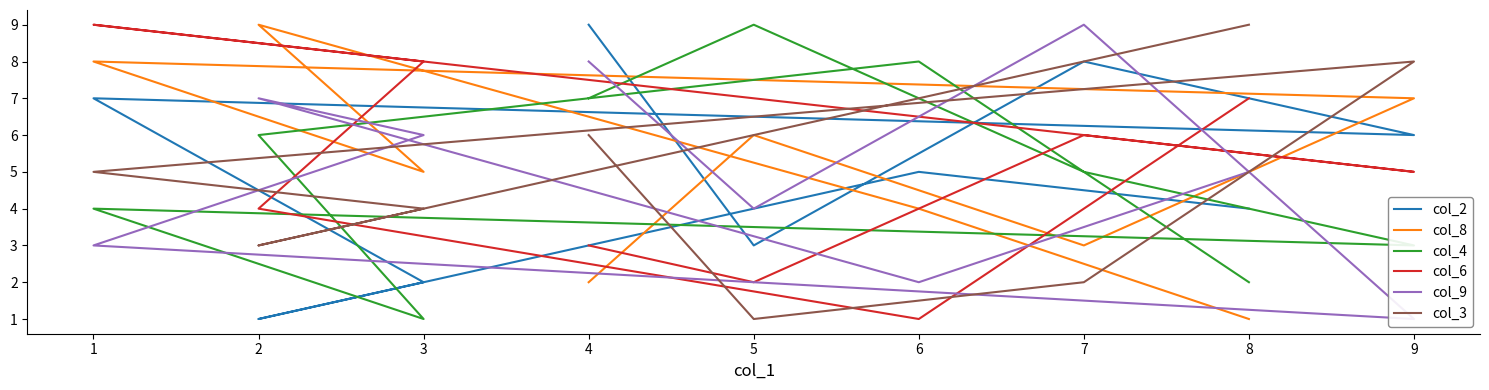

Which series changed the most between 1 and 5?

col_6